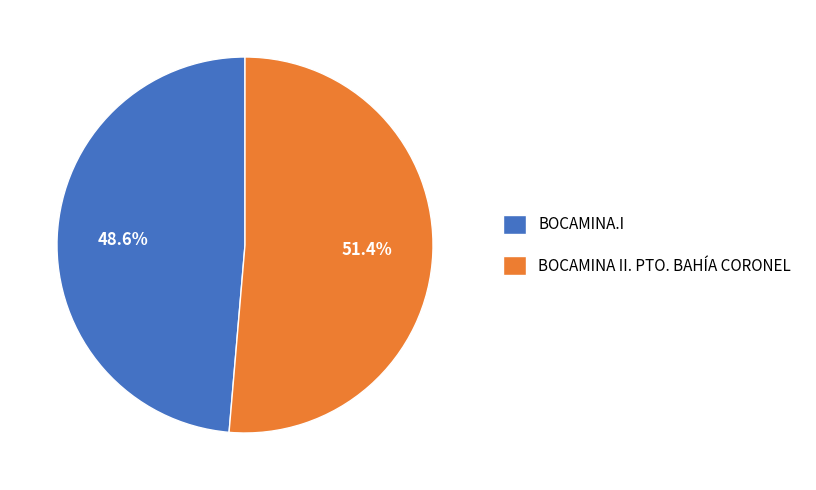

To the nearest percent, what is the average slice percentage?

50%